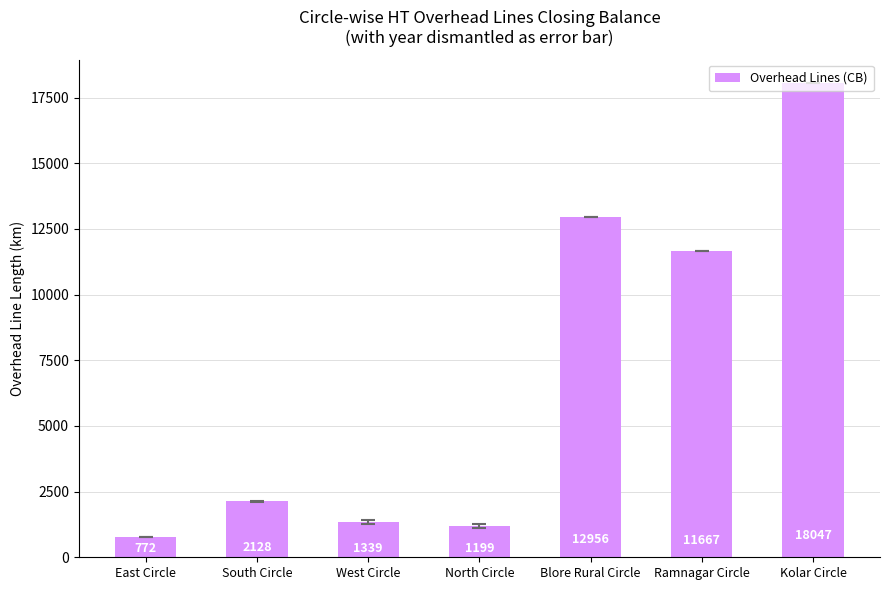

What is the difference between the second highest and second lowest values?

11756.4